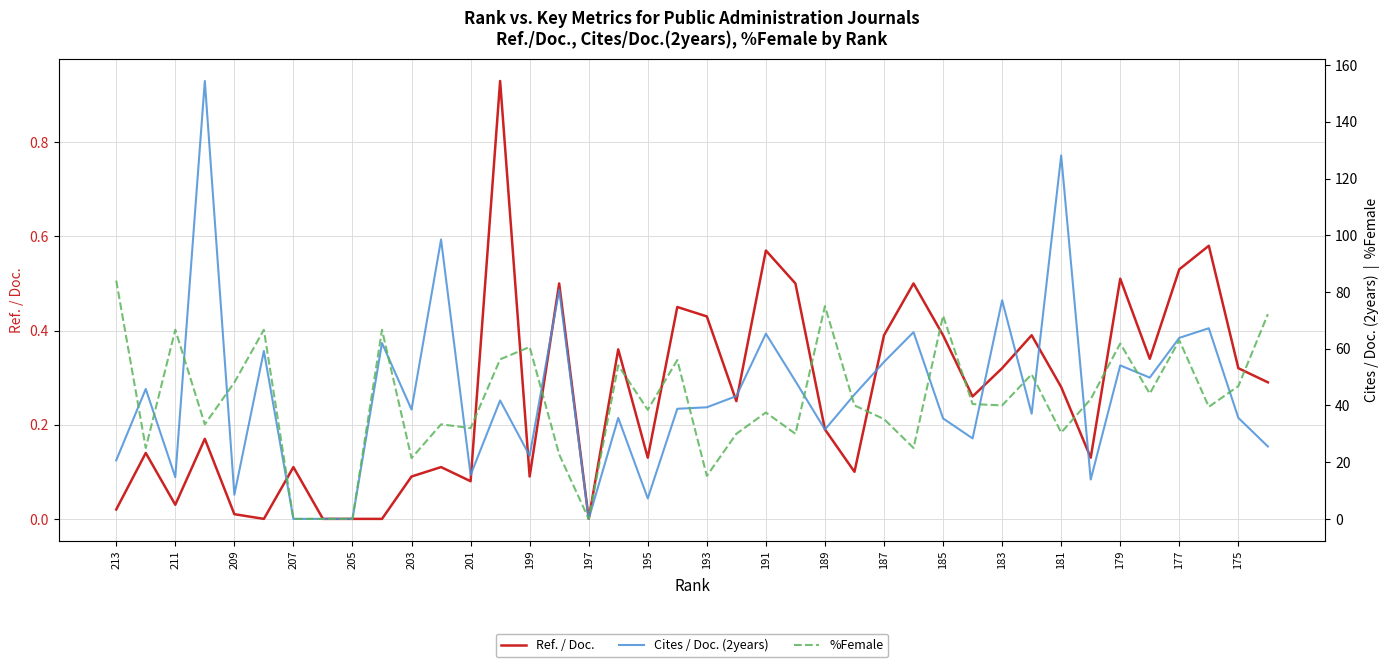

What is the difference between the maximum and minimum values in the Cites / Doc. (2years) series?

154.4